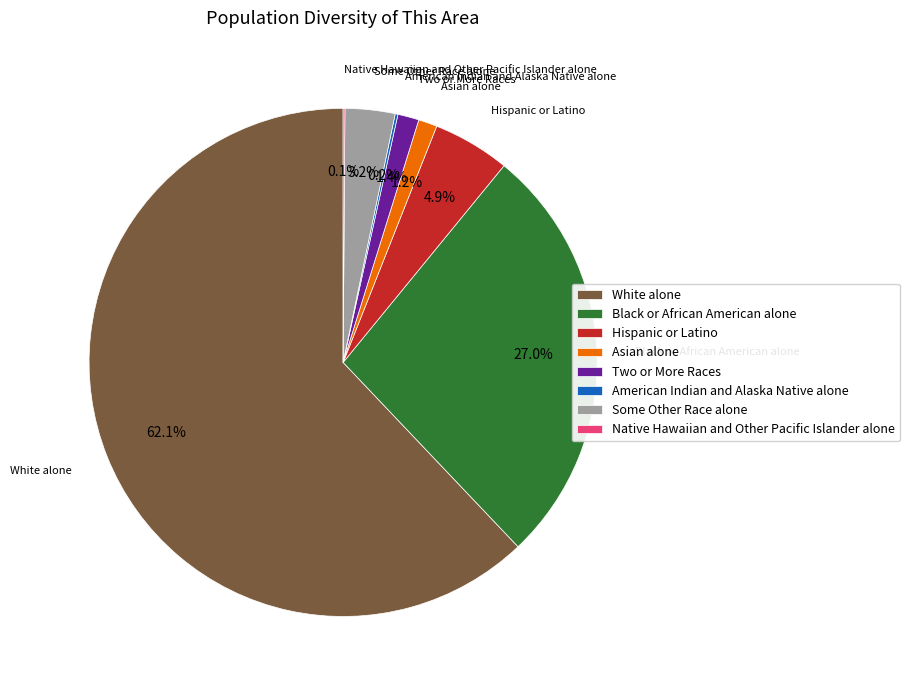

How much of the chart is everything except Two or More Races?

98.6%